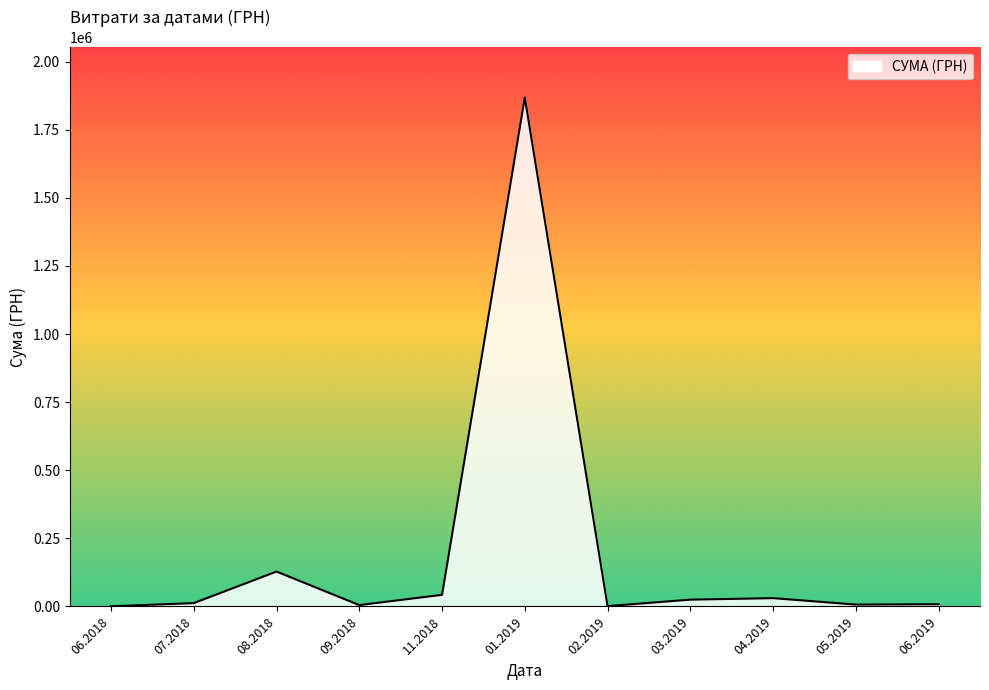

What is the maximum value shown in the chart?

1868155.4